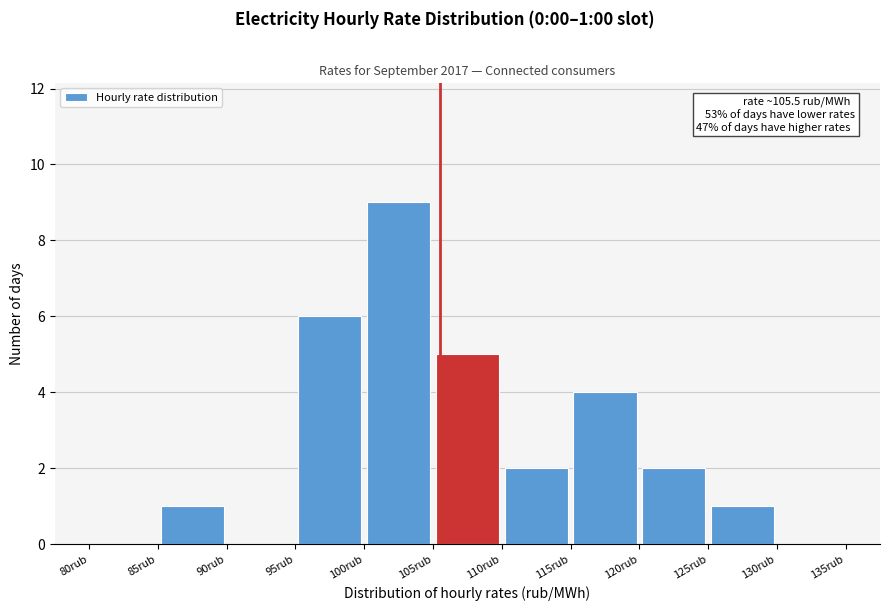

Which range on the x-axis has the tallest bar?

100 to 105